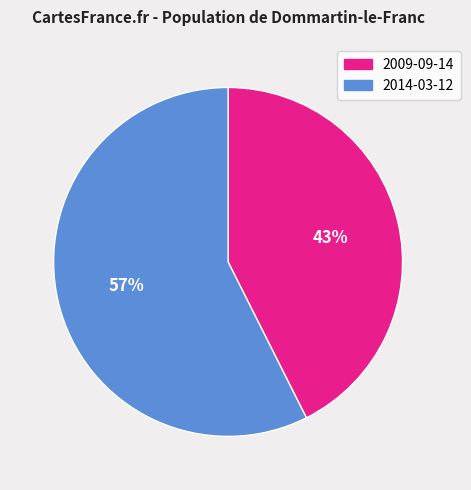

Does any single category account for the majority?

Yes